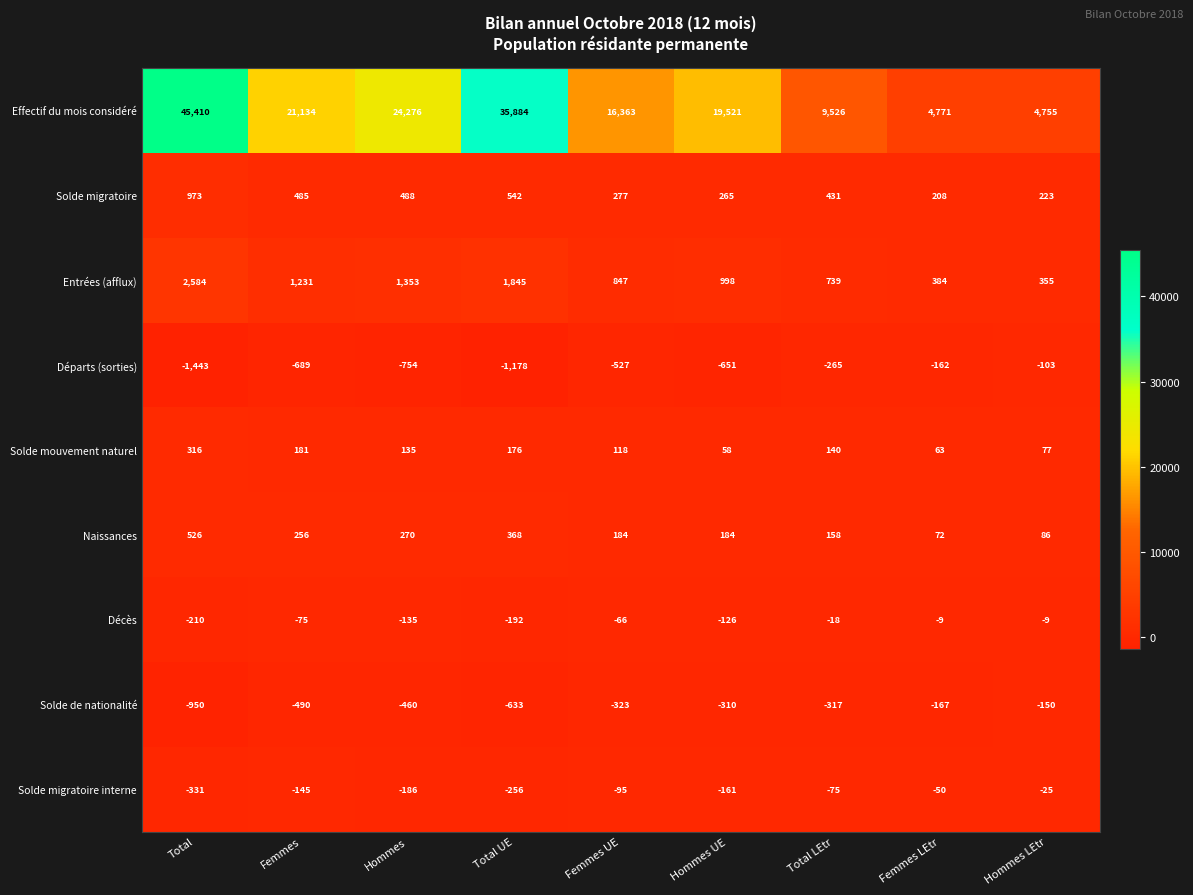

What is the total value across all series at Hommes LEtr?

5209